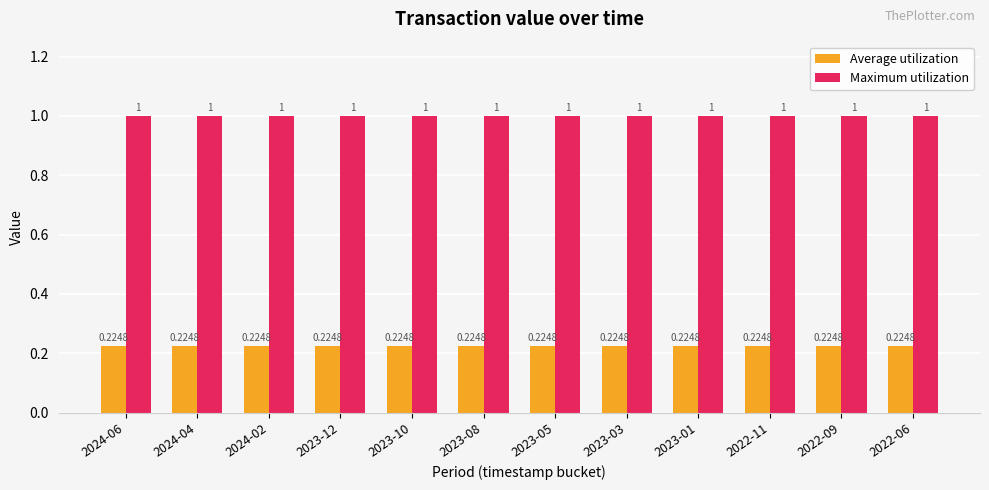

At how many categories does at least one series exceed 0?

12